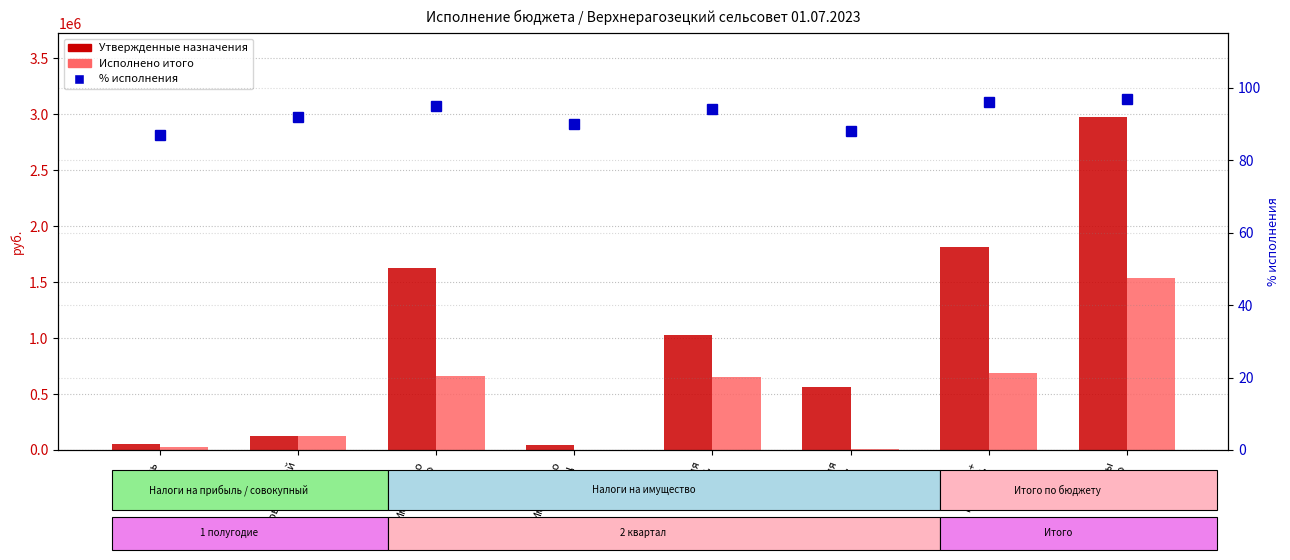

List the labels in order of % исполнения value, largest first.

Доходы
всего, Налог.+
неналог., Имущество
всего, Земля
орг., Совокупный, Имущество
физ.лиц, Земля
физ., Прибыль